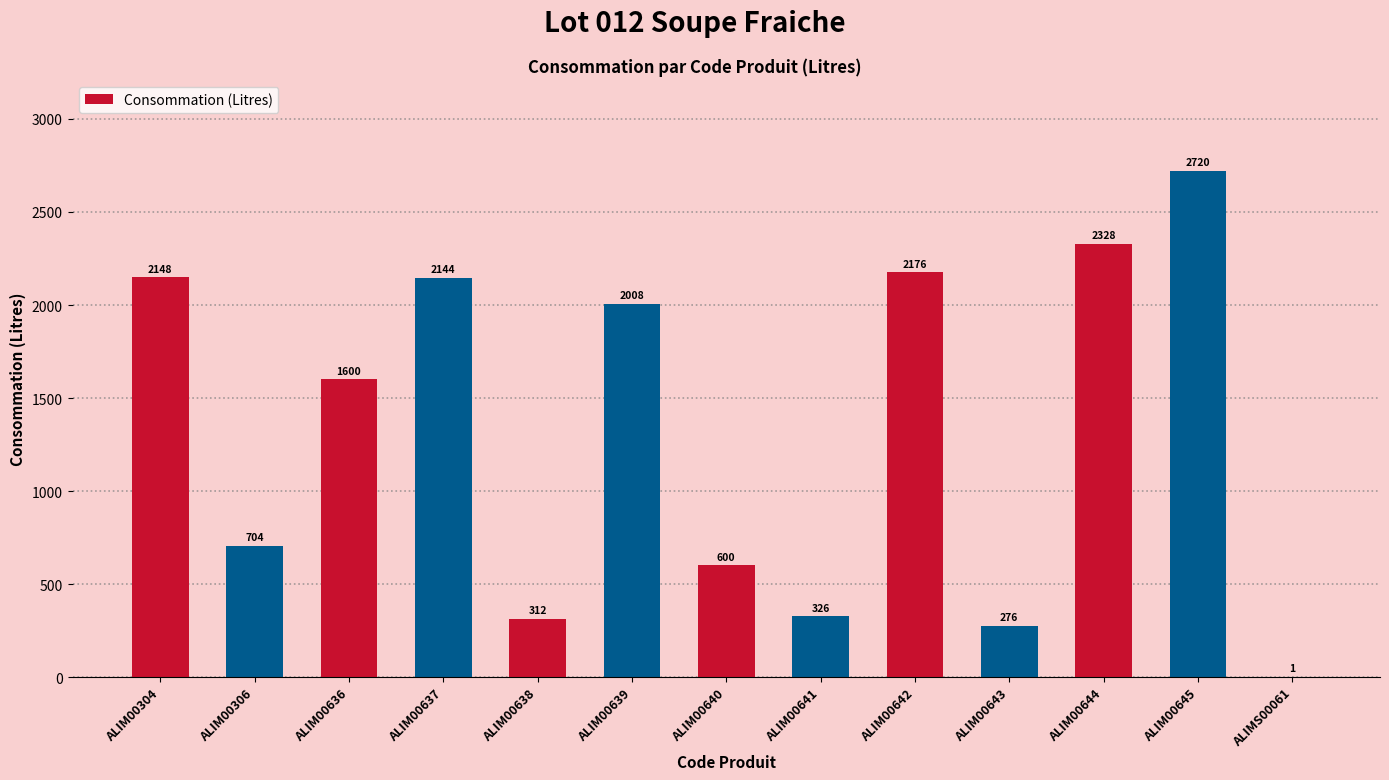

Count the number of data series in this chart.

1